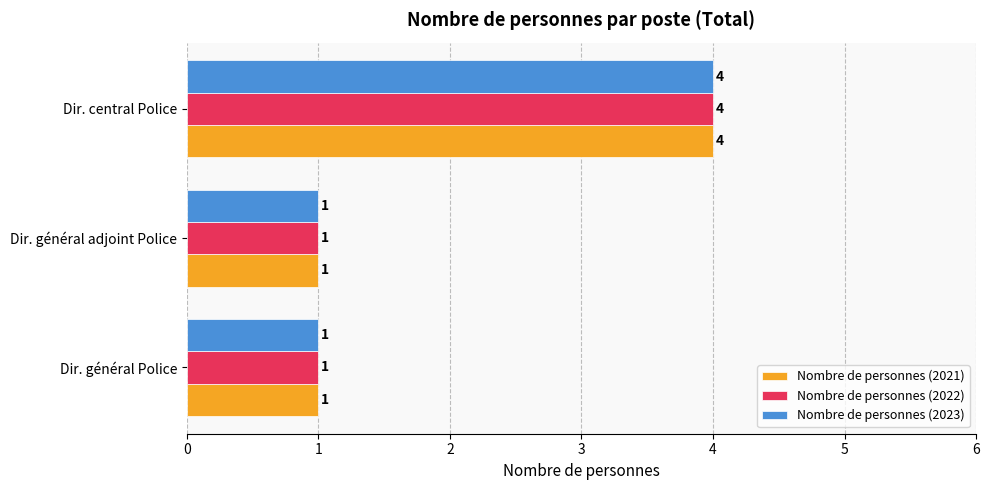

How many values in the Nombre de personnes (2023) series exceed 1?

1